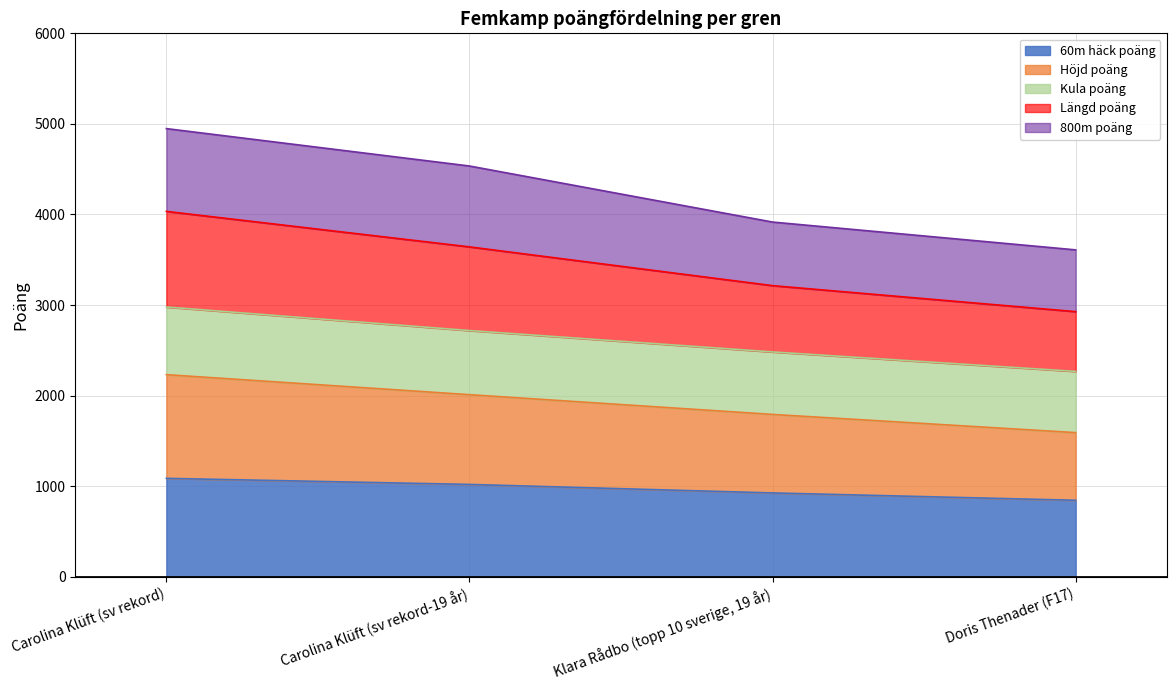

What is the lowest value of the 60m häck poäng series?

844